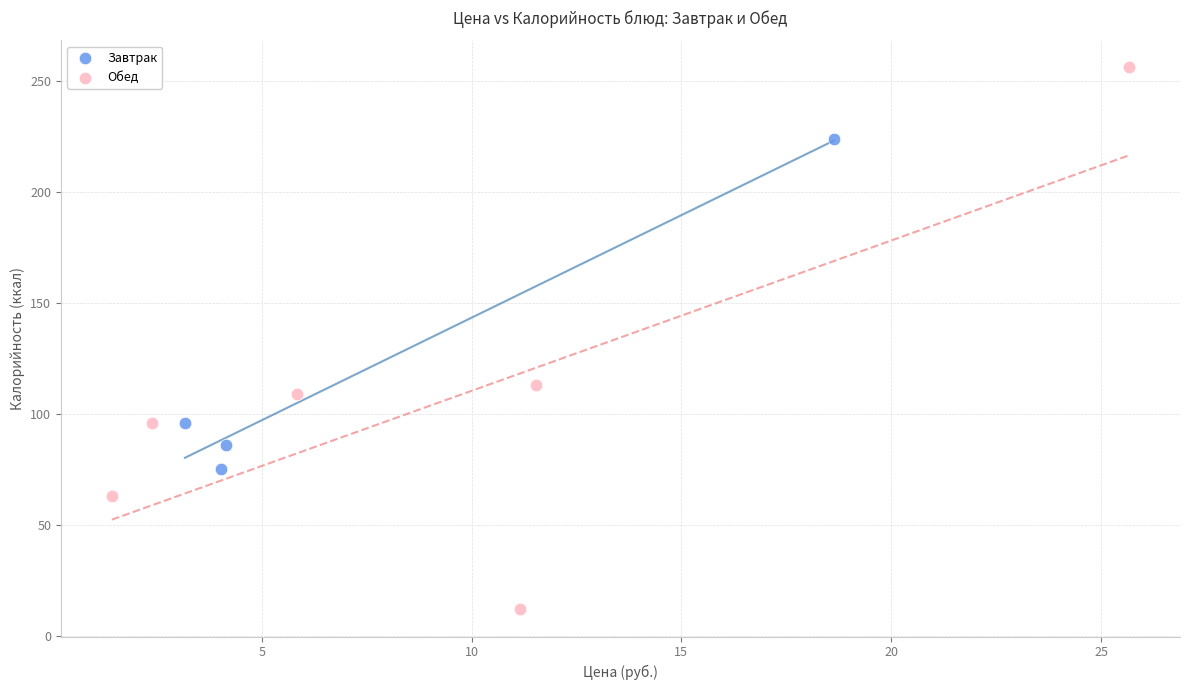

Which series contains the lowest Y value?

Обед